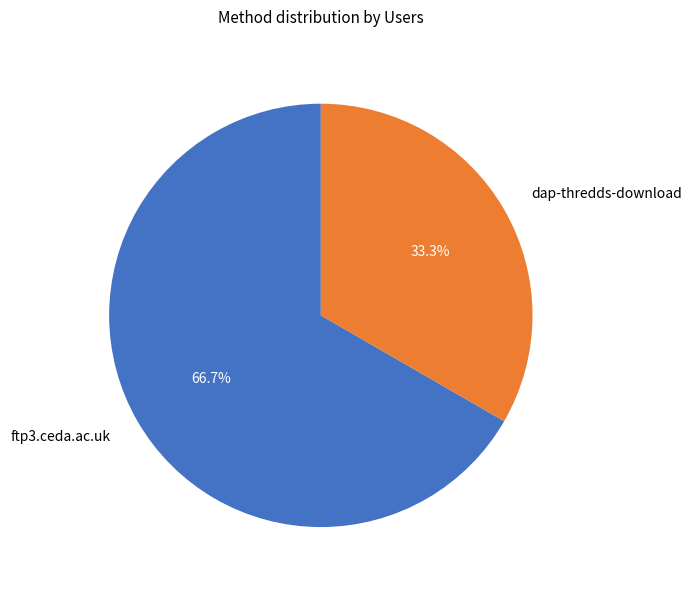

True or false: ftp3.ceda.ac.uk accounts for 55% of the total.

False